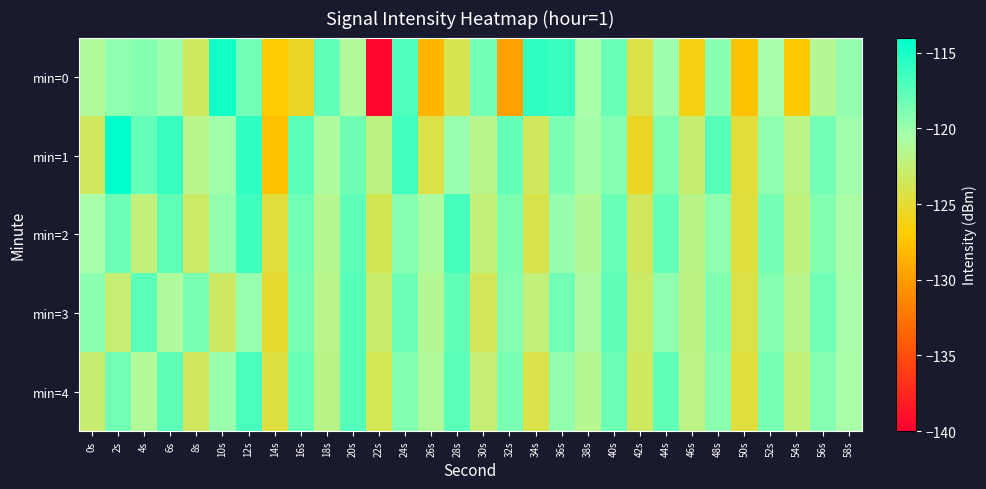

What is the smallest value displayed?

-139.6